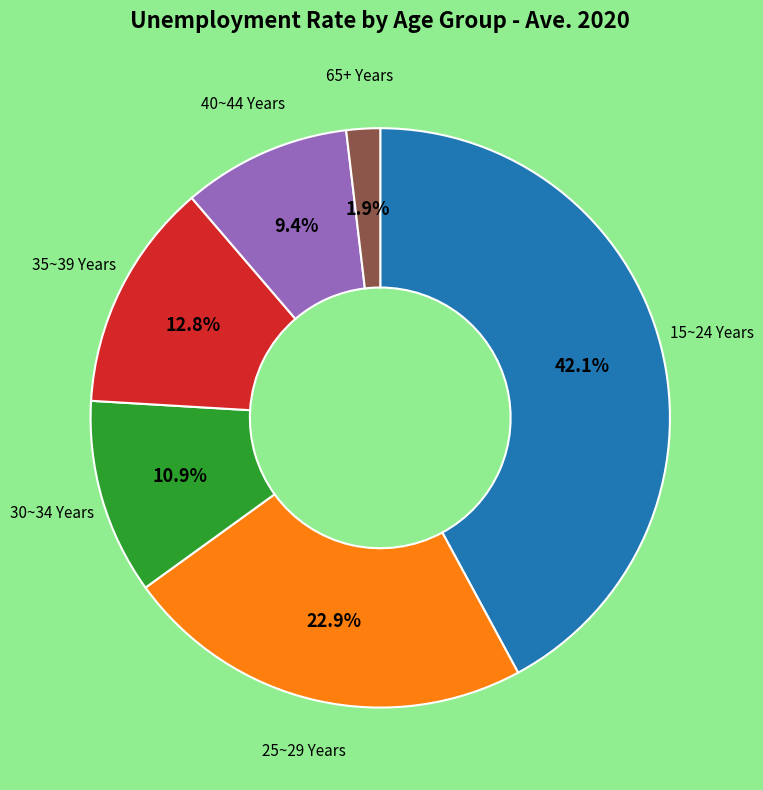

Does any single category account for the majority?

No